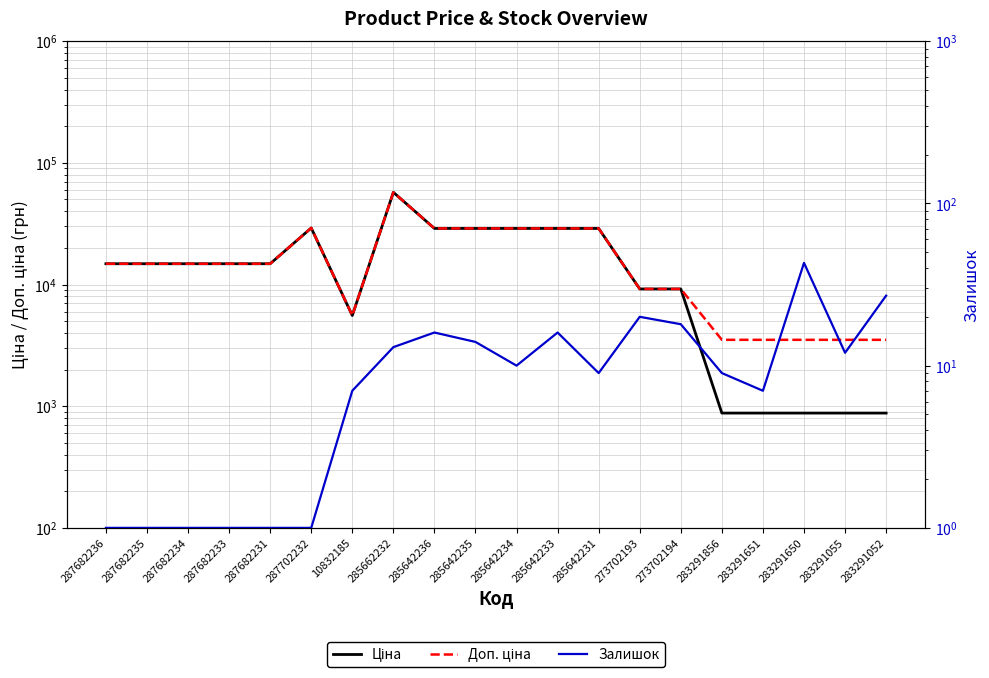

What is the value of the Доп. ціна point at the 8th from the left?

57258.0